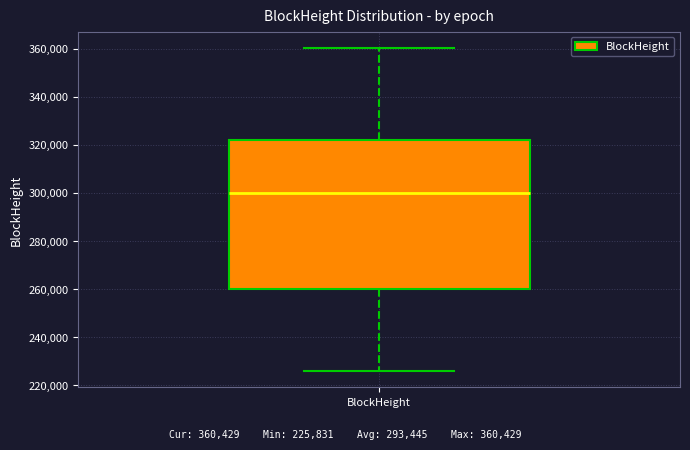

Where is the upper edge of the box for BlockHeight on the y-axis? The values are not printed on the chart, so give them approximately, as read against the axis.

322000